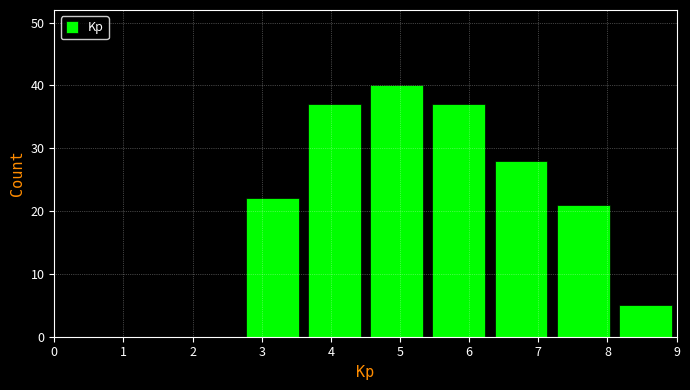

What is the height of the bar covering 2.7 to 3.6 on the x-axis? The values are not printed on the chart, so give them approximately, as read against the axis.

22